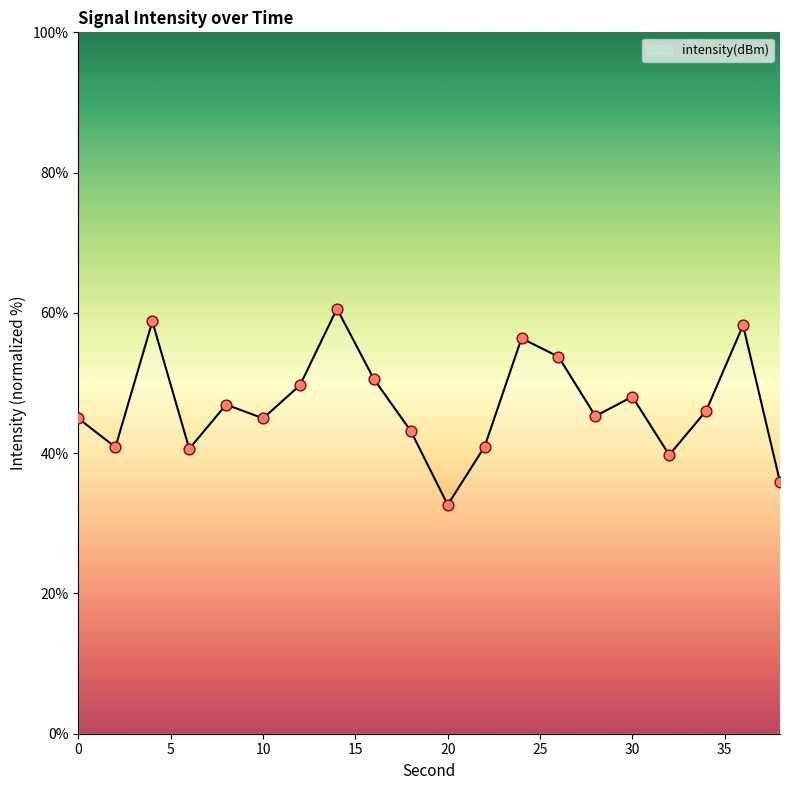

What is the greatest value displayed?

60.6